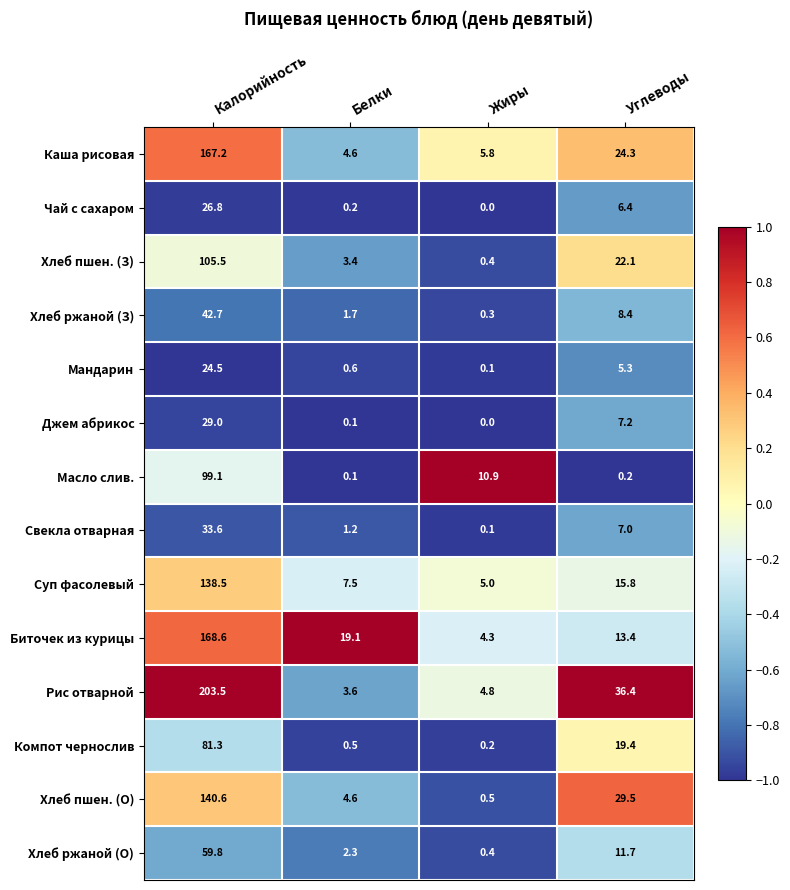

How many data points does each series have?

4